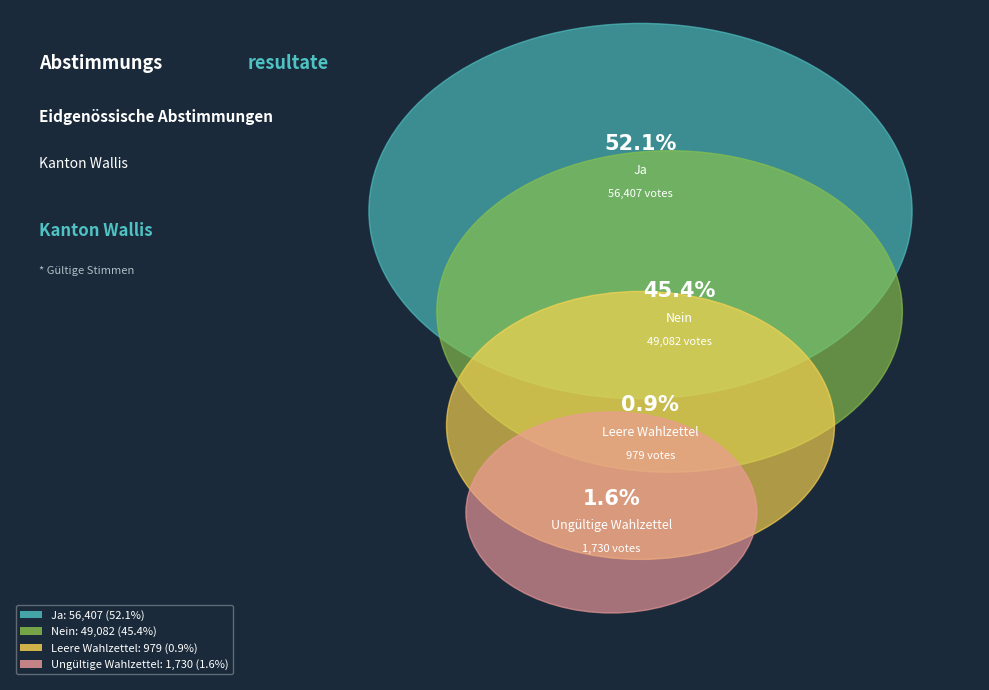

What percentage is the Ja slice, to the nearest percent?

52%